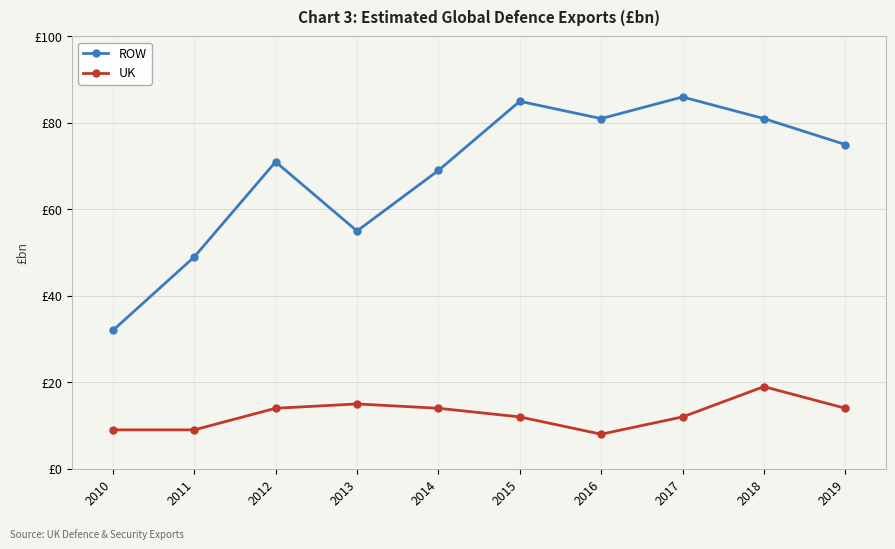

Does the chart have visible grid lines?

Yes